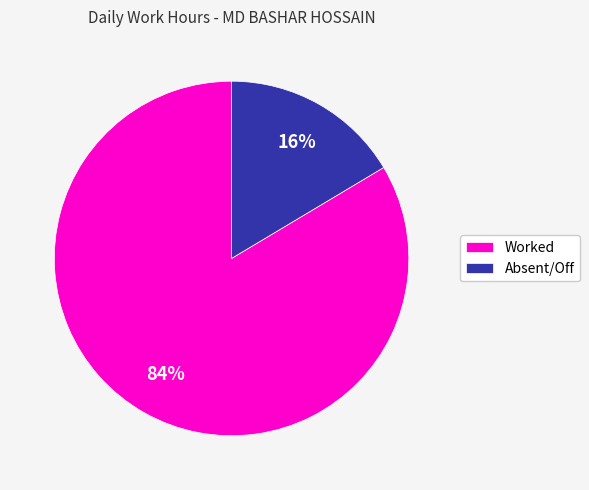

What percentage is the Absent/Off slice, to the nearest percent?

16%